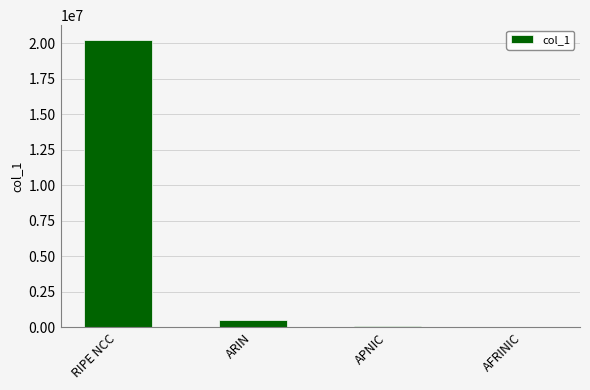

What is the maximum value shown in the chart?

20273408